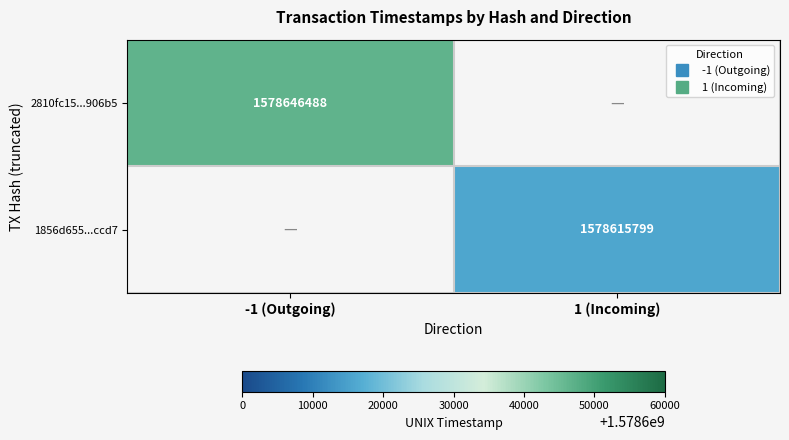

What is the greatest value displayed?

1578646488.0